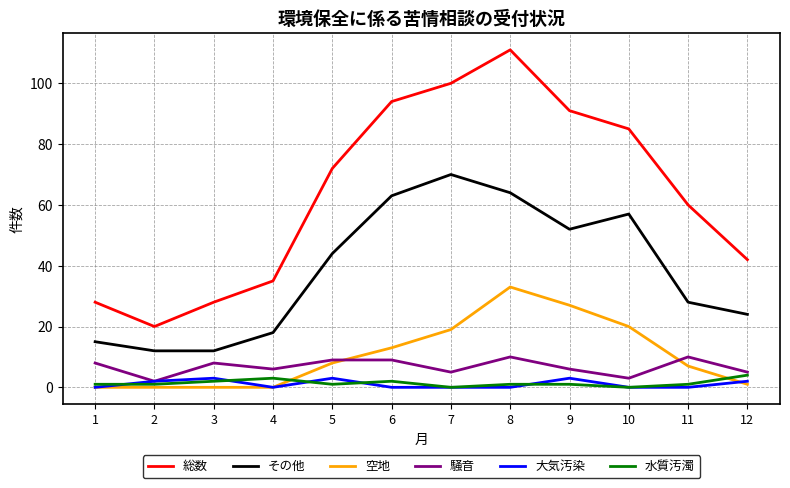

What is the approximate value of 騒音 at 1?

8